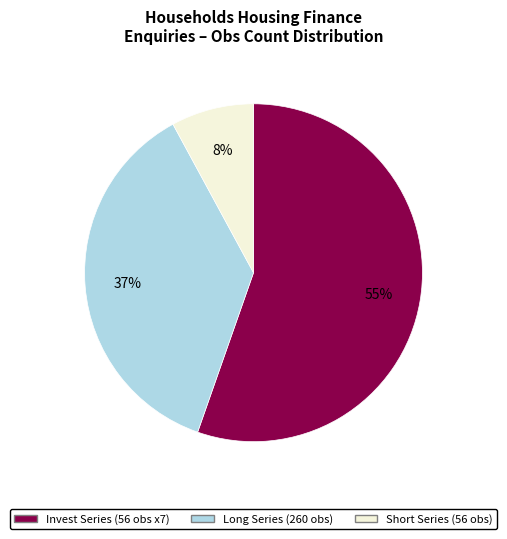

Which slice is the largest?

Invest Series (56 obs x7)